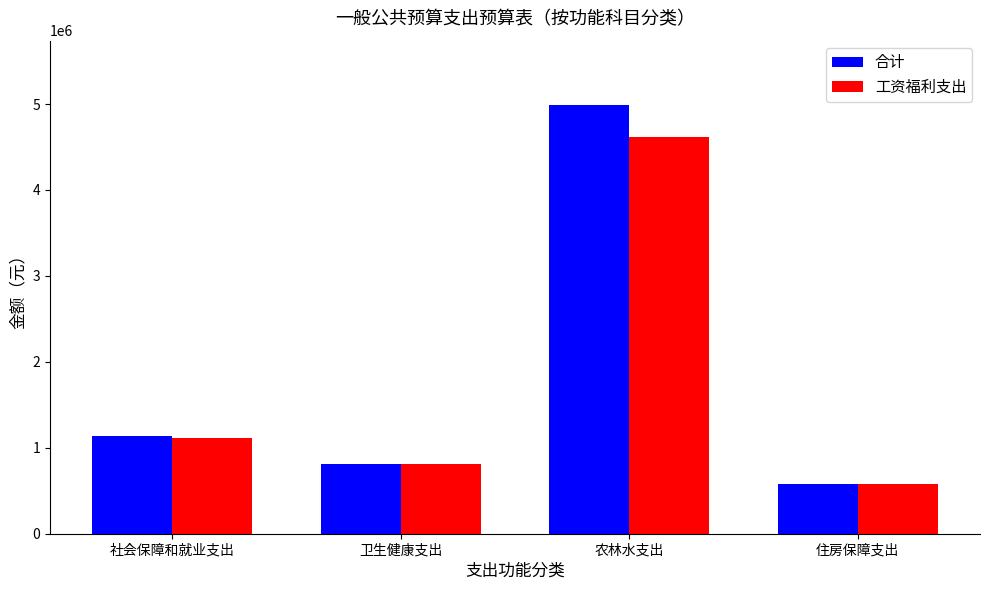

Which series has the widest spread of values?

合计